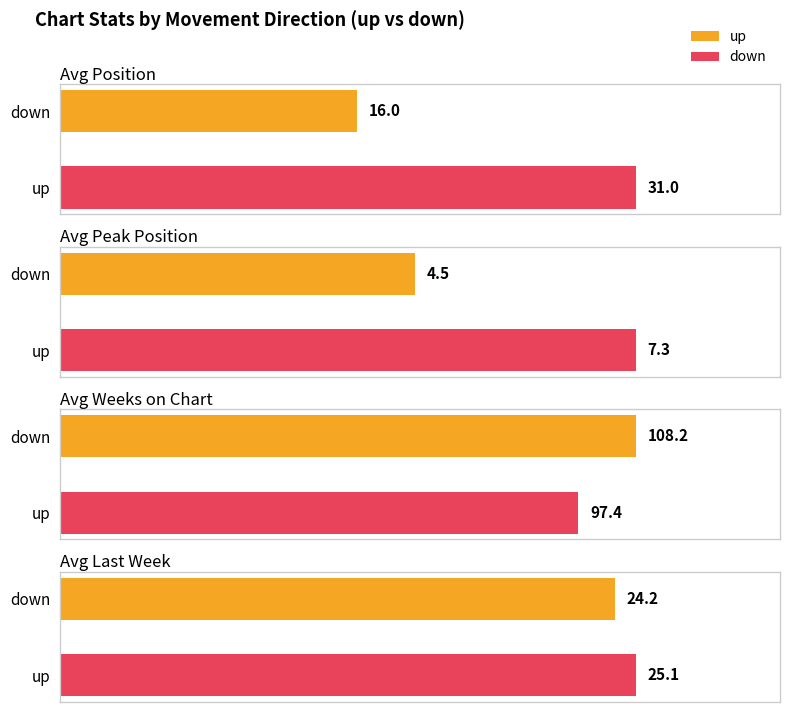

Where is Average Weeks on Chart (up) nearest to the value 86?

down